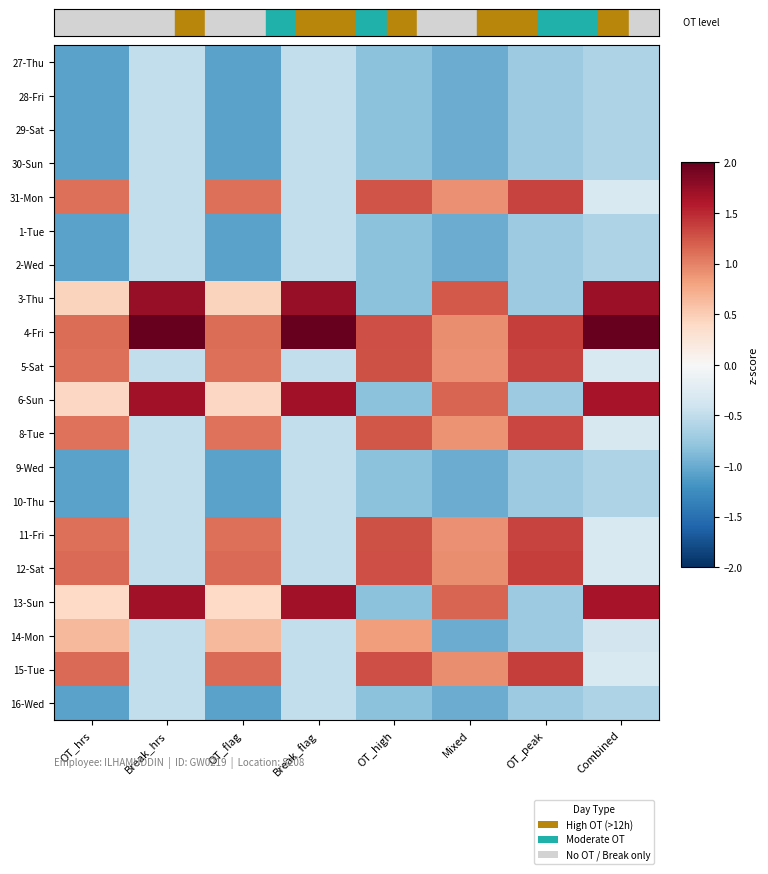

How many data points does each series have?

8